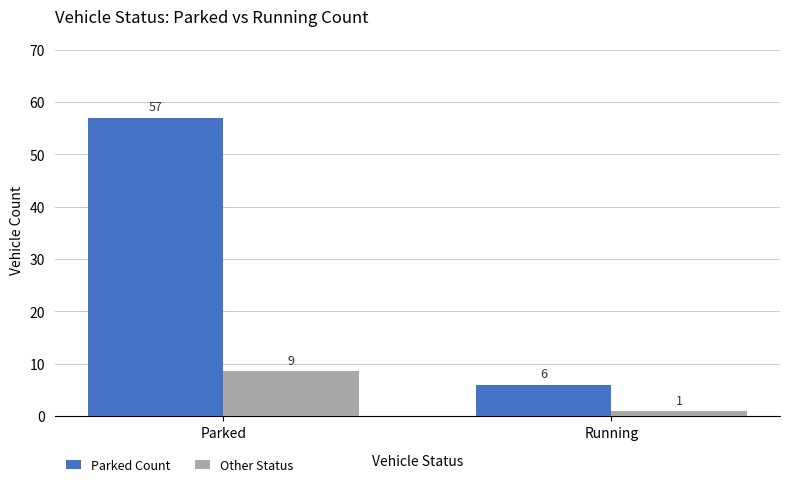

What is the smallest value displayed?

0.9